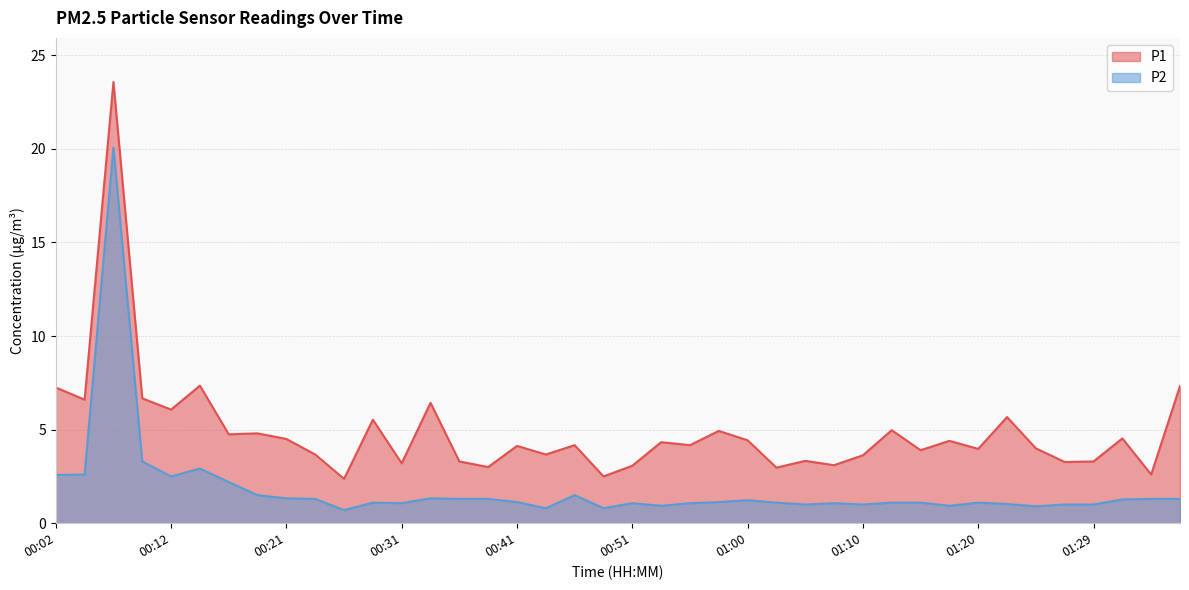

True or false: P1 has a value of 7.3 at 00:14.

True